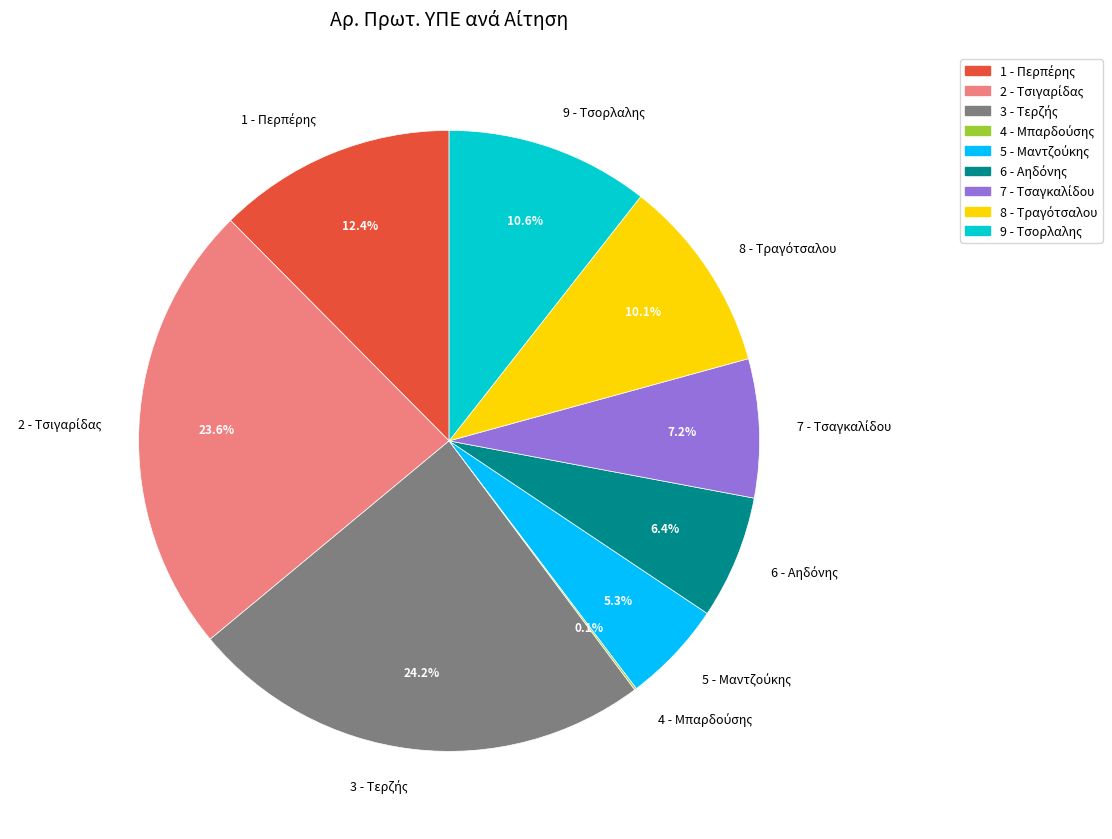

Is there any slice that represents more than half of the pie?

No